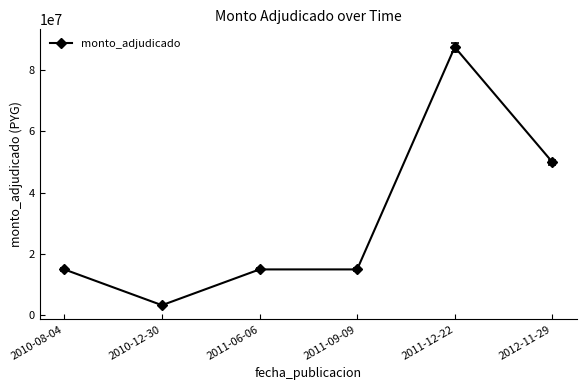

Does the chart have visible grid lines?

No